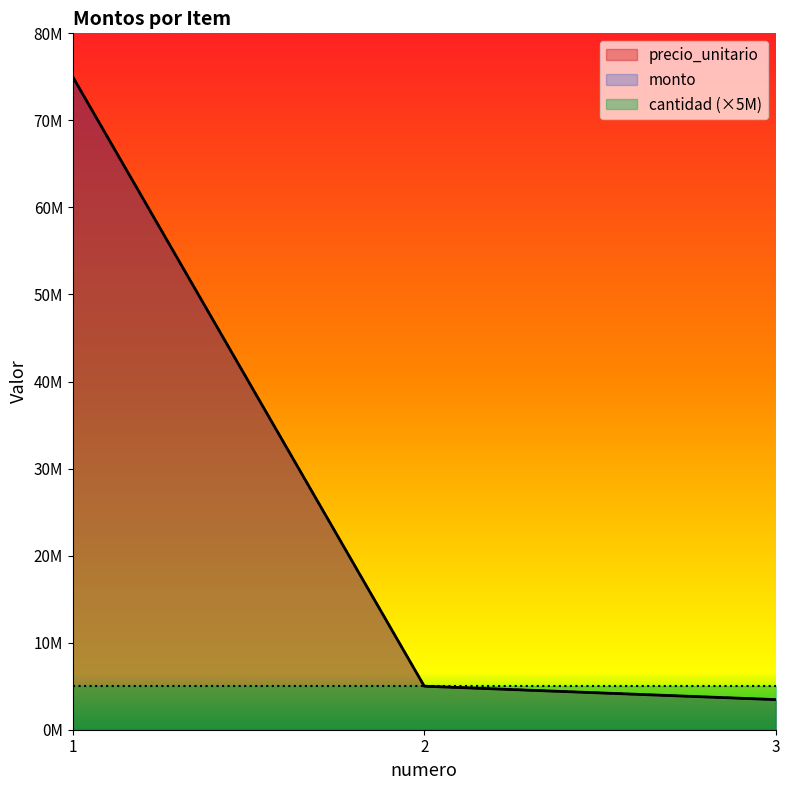

Between 1 and 2, which series saw the biggest shift?

precio_unitario